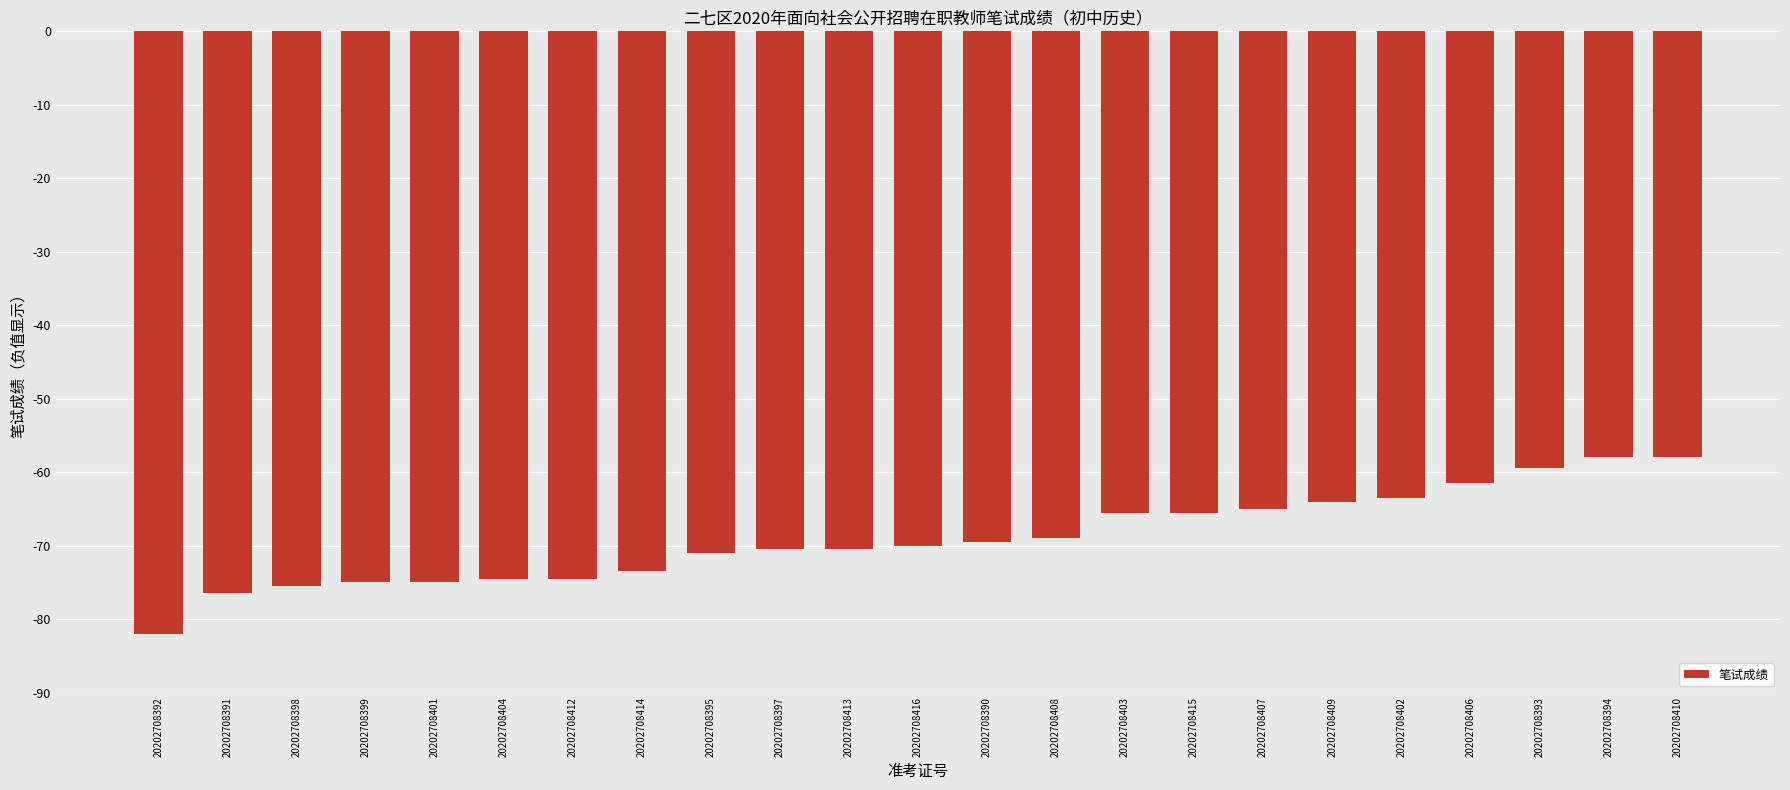

Are the bars grouped side by side (vs. stacked)?

No